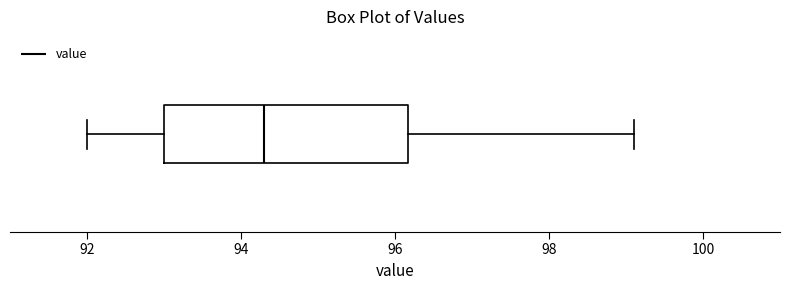

Read this box plot against the x-axis: the position of the median line, the range covered by the box, and the ends of both whiskers. The values are not printed on the chart, so give them approximately, as read against the axis.

median 94.4, box 93.0 to 96.2, whiskers 92.0 to 99.2